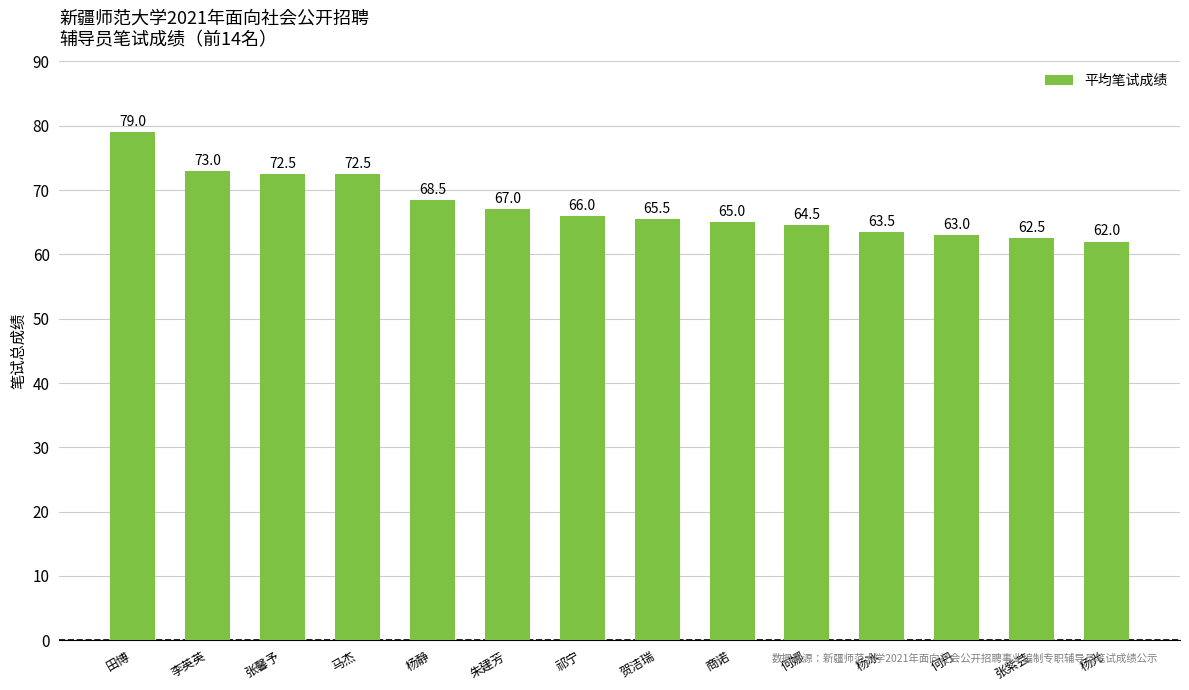

What is the average value?

67.5